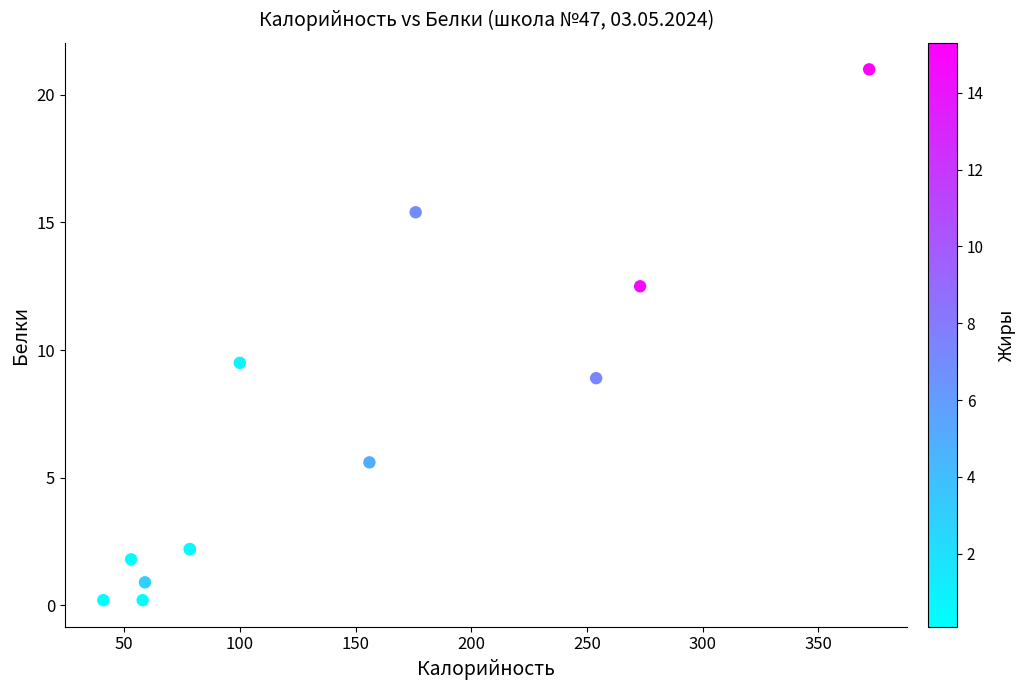

What Y value in the scatter plot is closest to 10?

9.5